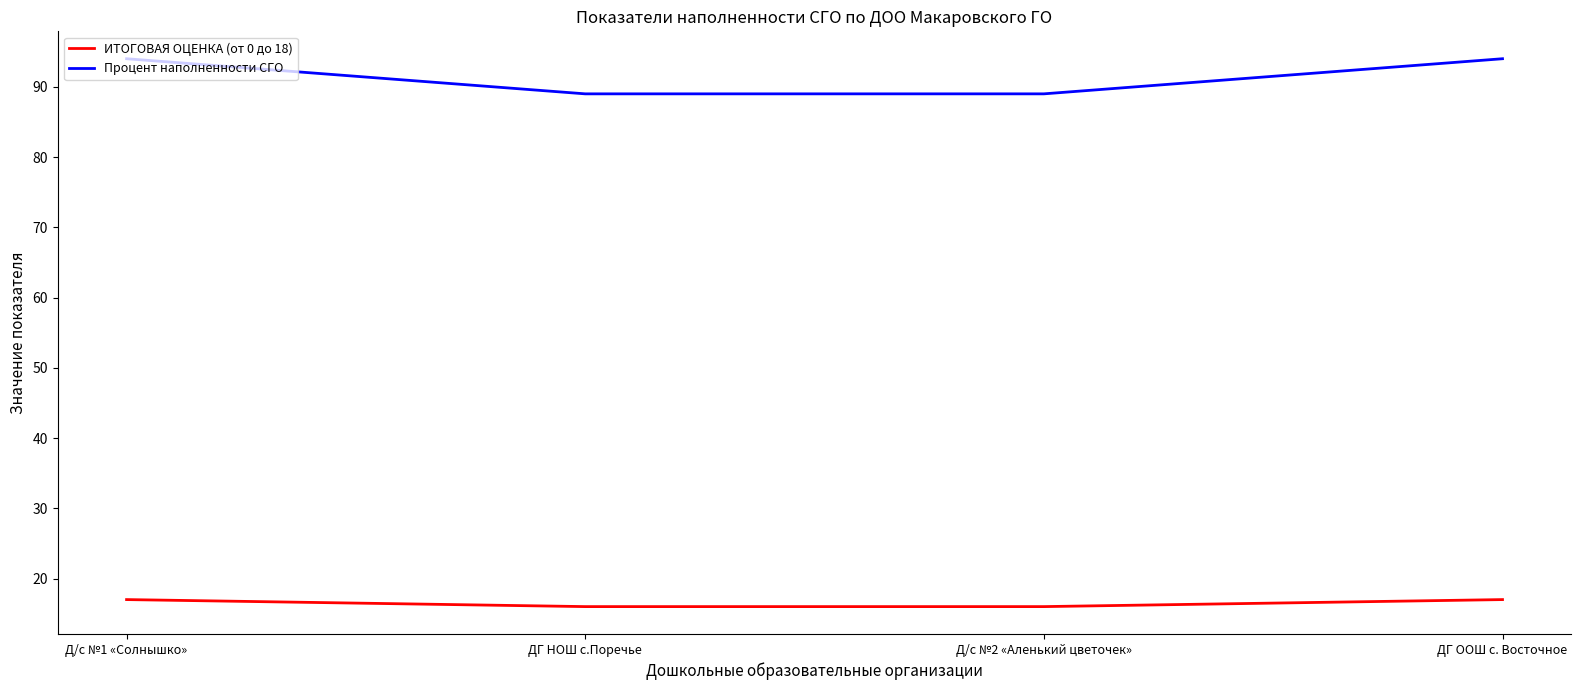

True or false: Процент наполненности СГО and ИТОГОВАЯ ОЦЕНКА (от 0 до 18) cross at least once.

False